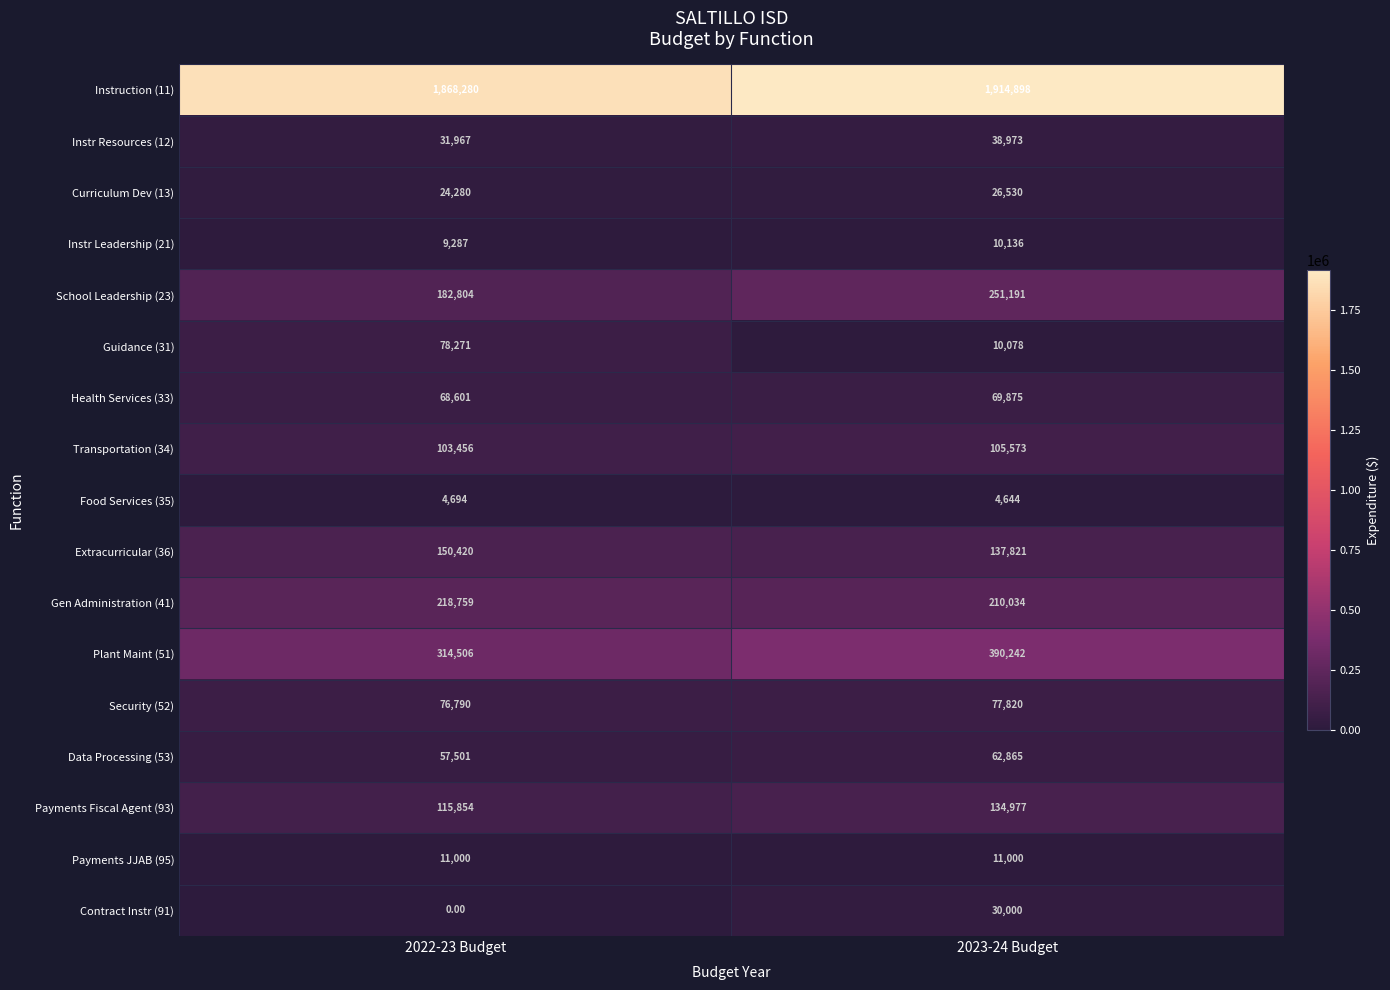

Which series has the largest total across all categories?

Instruction (11)